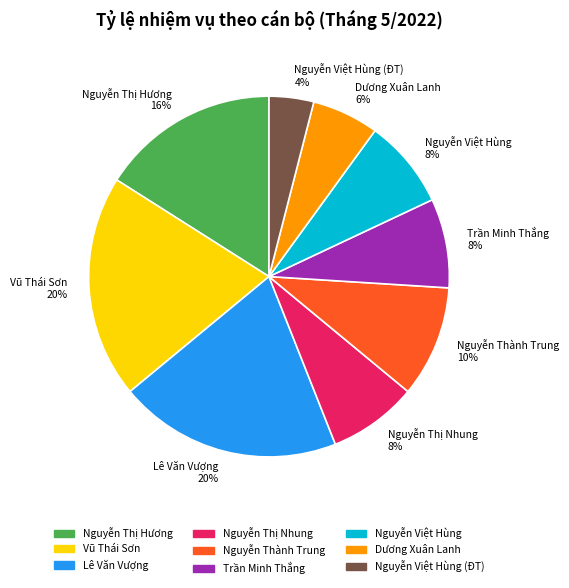

Does Lê Văn Vượng 20% account for over 50% of the chart?

No